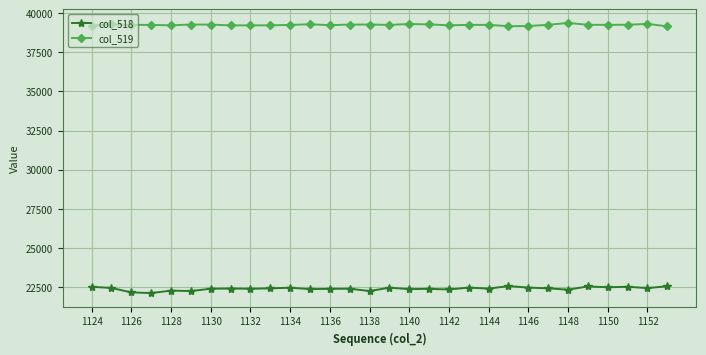

Which series has the widest spread of values?

col_518